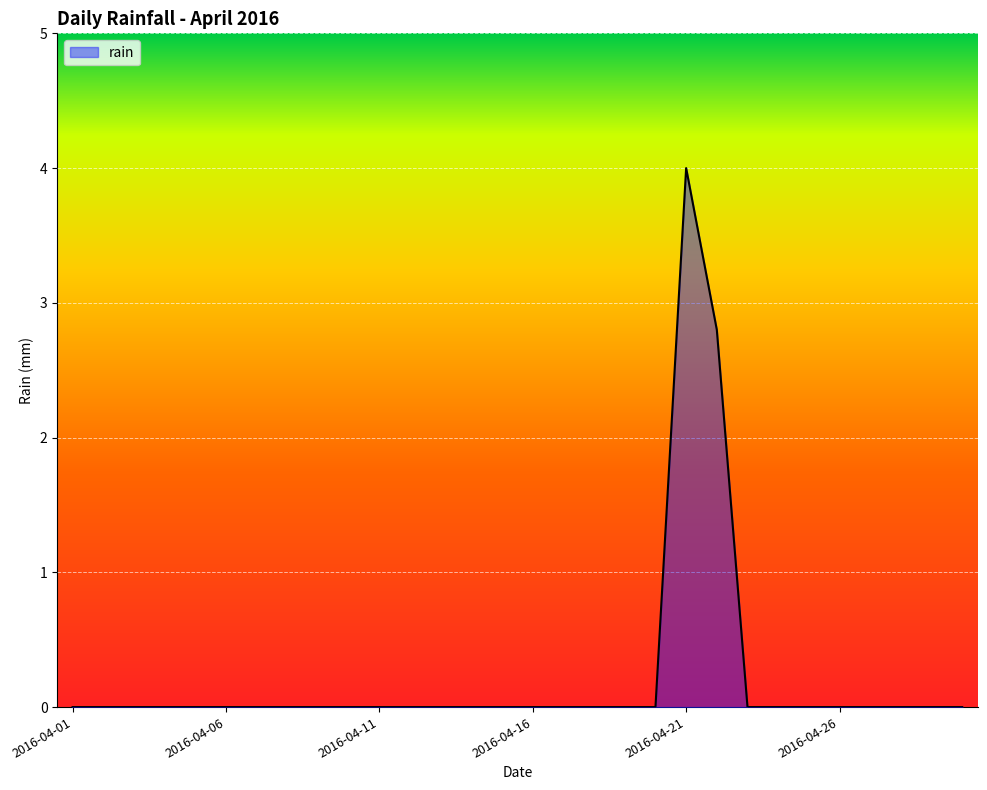

What is the maximum value shown in the chart?

4.0